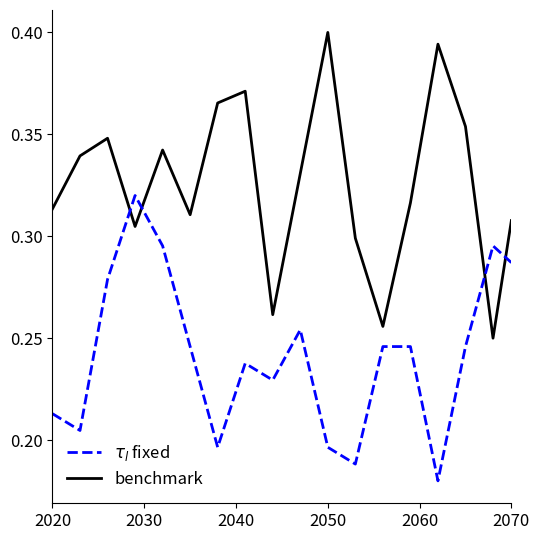

Does the chart display data point markers on the line(s)?

No